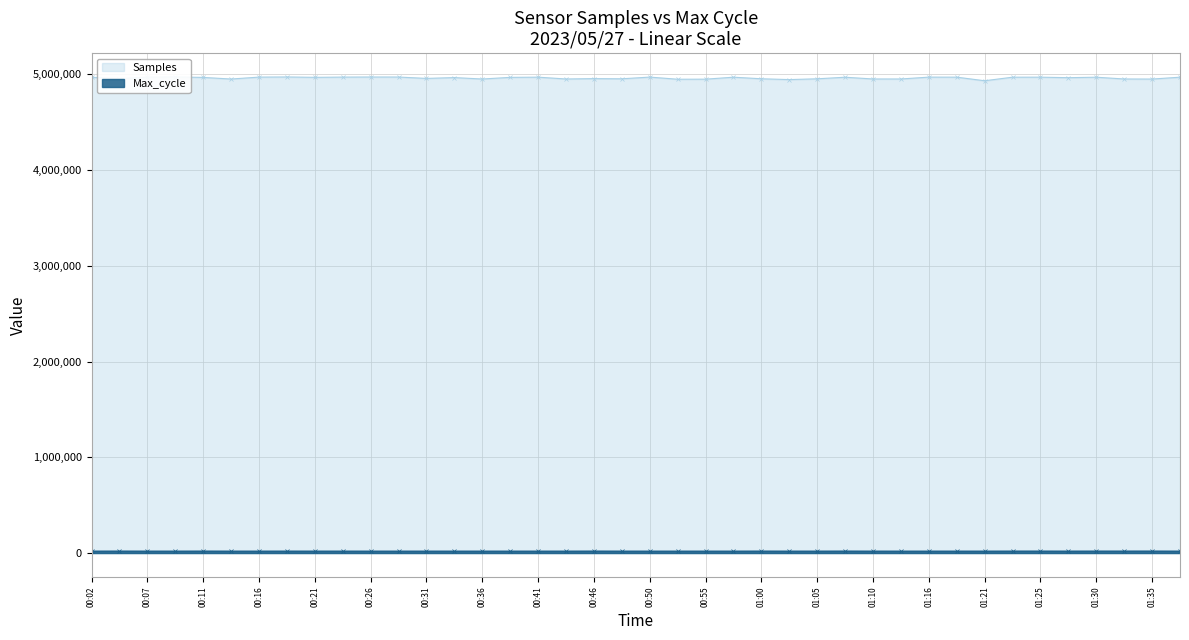

What is the value of the Max_cycle point at the 4th from the left?

20035